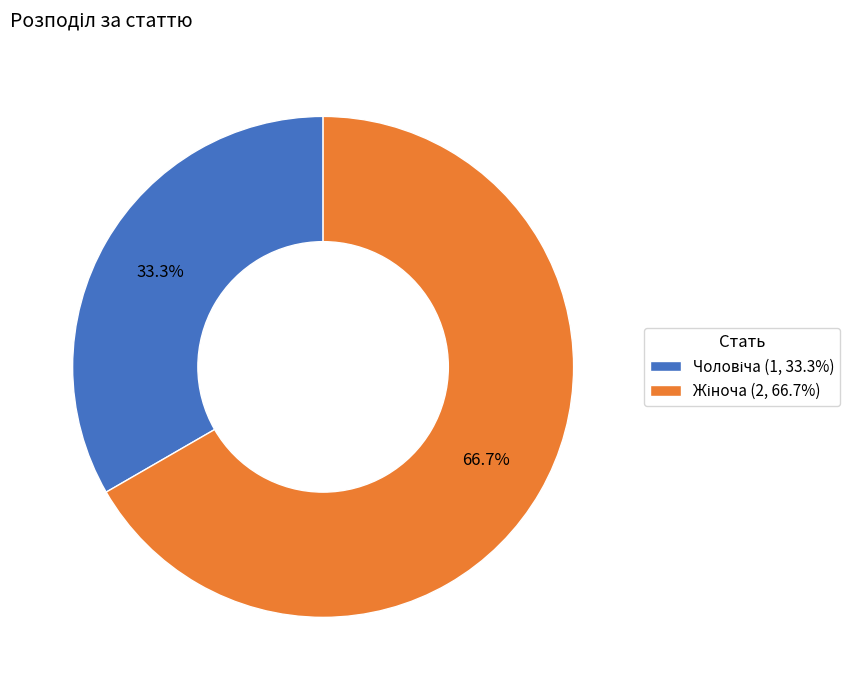

Does any single category account for the majority?

Yes